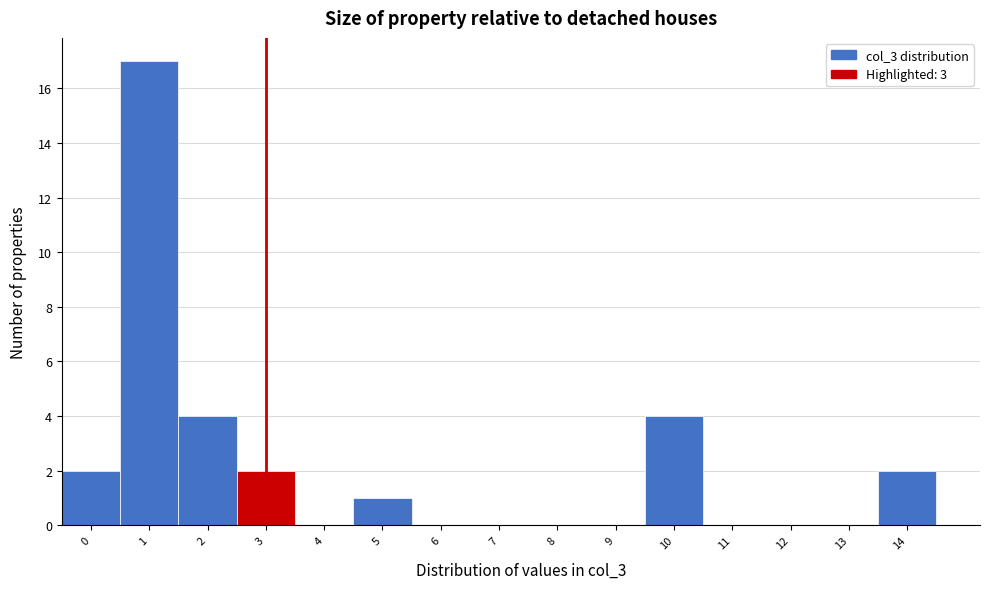

Reading left to right, transcribe all the data shown in this chart.

0=2	1=17	2=4	3=2	4=0	5=1	6=0	7=0	8=0	9=0	10=4	11=0	12=0	13=0	14=2